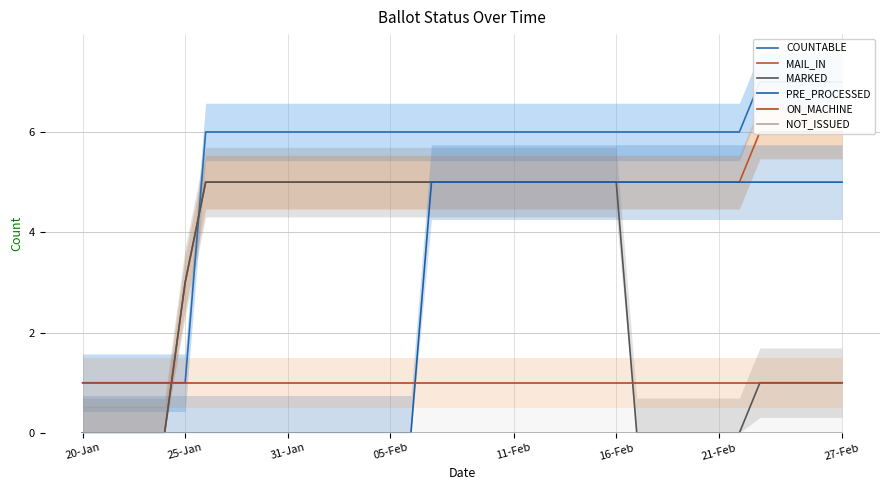

What are all the series names shown in the legend?

COUNTABLE, MAIL_IN, MARKED, PRE_PROCESSED, ON_MACHINE, NOT_ISSUED